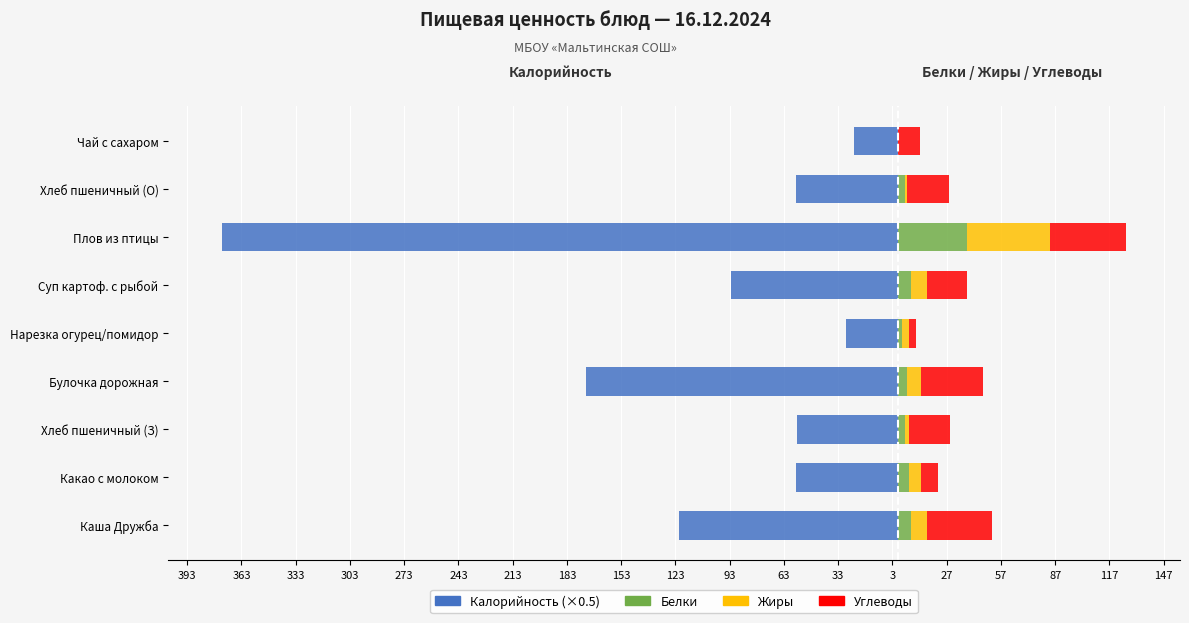

What is the difference between the maximum and minimum values in the Жиры series?

46.0